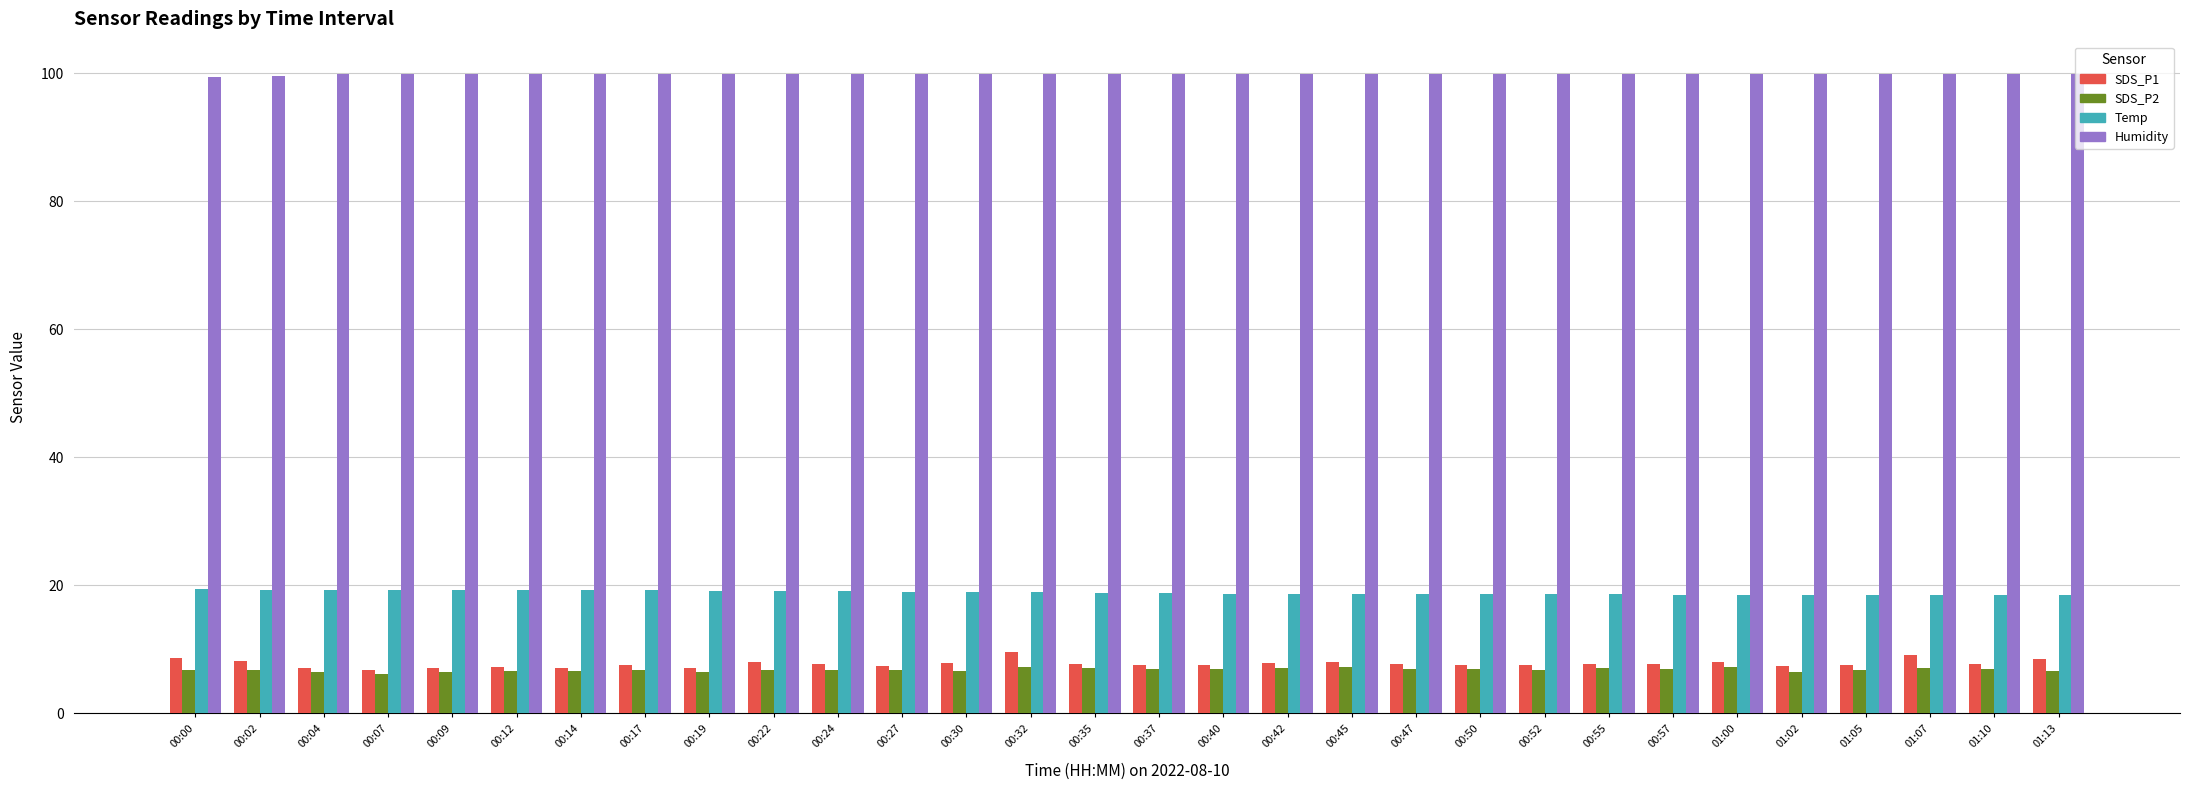

What is the value of the Humidity bar at the 18th from the left?

99.9